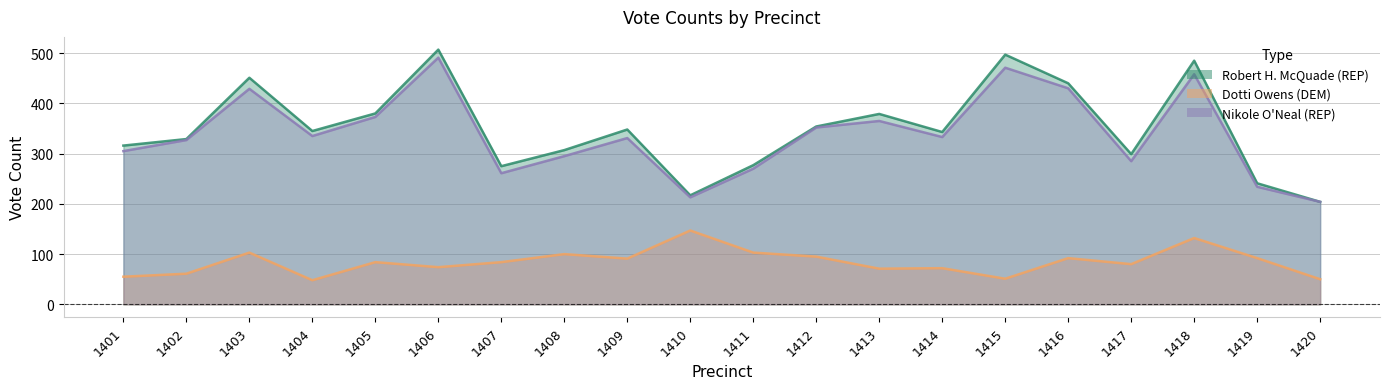

What is the approximate value of Robert H. McQuade (REP) at 1404, to the nearest 10?

340